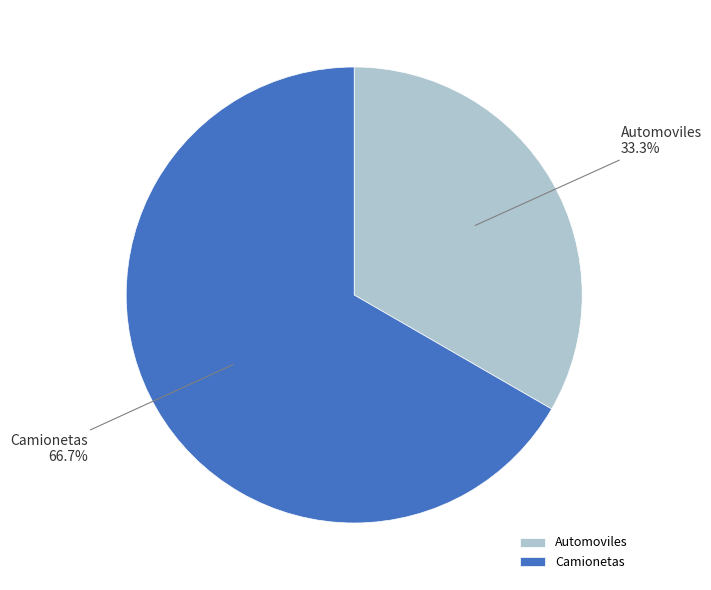

Is it true that Automoviles is 33% of the pie?

True